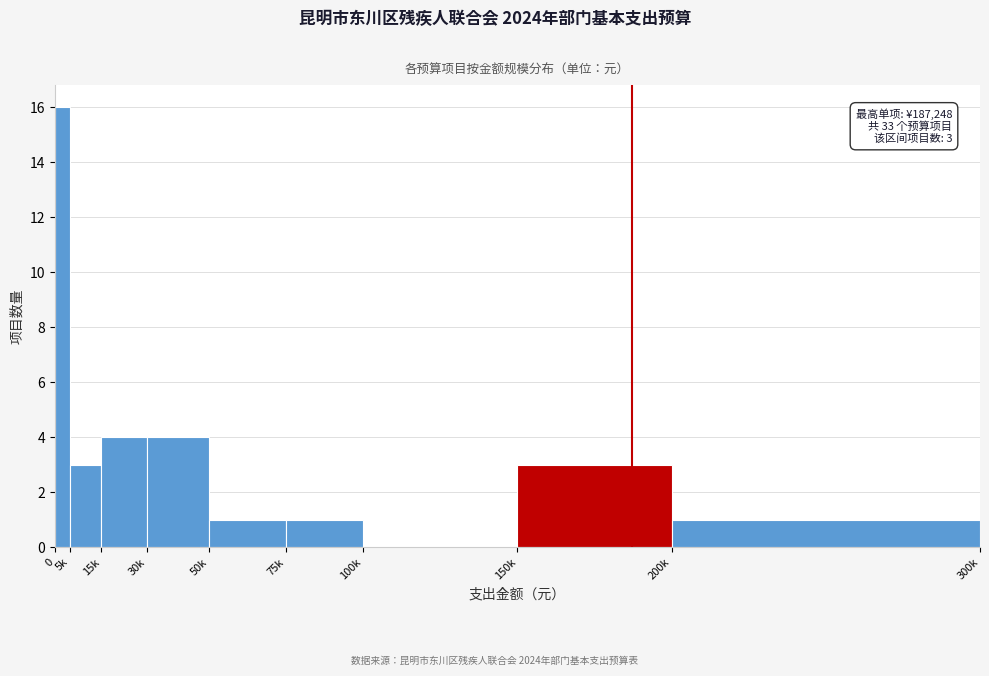

Reading left to right, extract all data points from this chart.

0=16	5k=3	15k=4	30k=4	50k=1	75k=1	100k=0	150k=3	200k=1